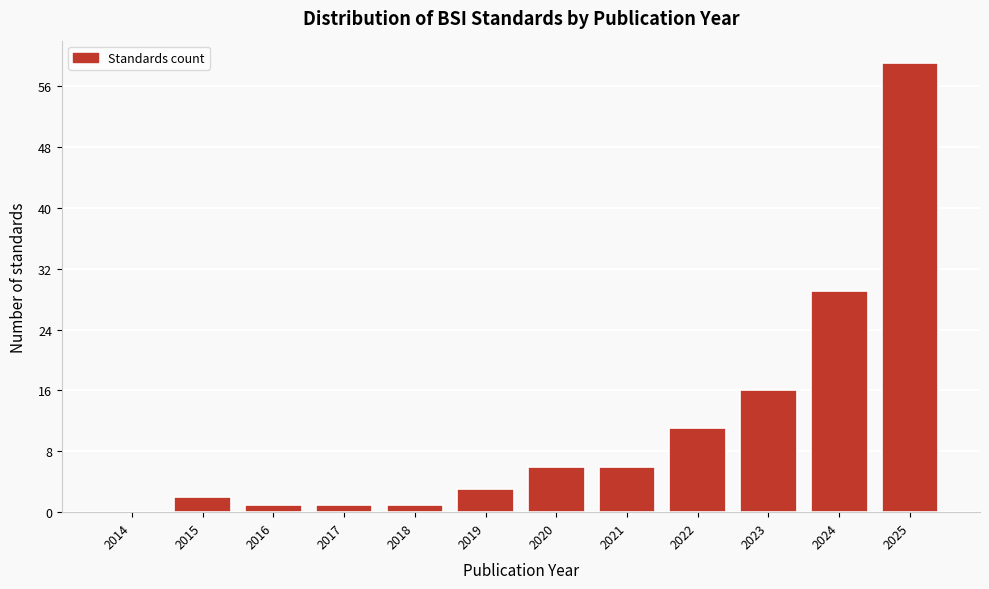

Reading right to left, transcribe all the data shown in this chart.

2025=59	2024=29	2023=16	2022=11	2021=6	2020=6	2019=3	2018=1	2017=1	2016=1	2015=2	2014=0